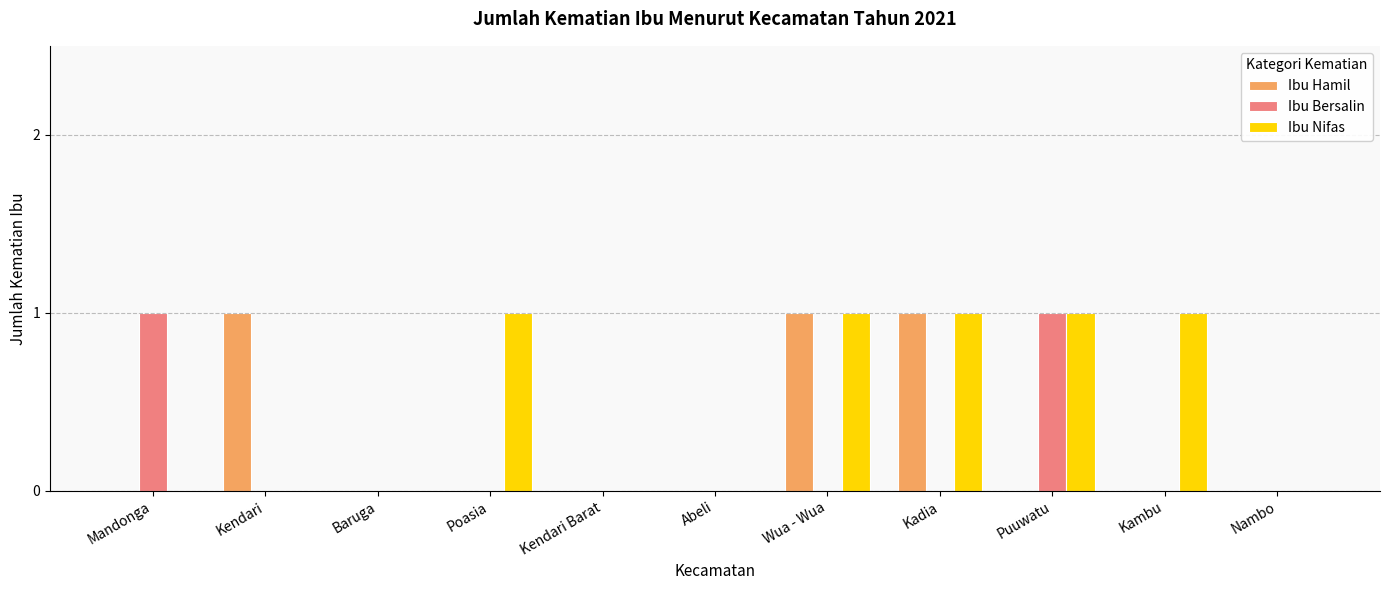

Which series changed the most between Puuwatu and Kambu?

Ibu Bersalin